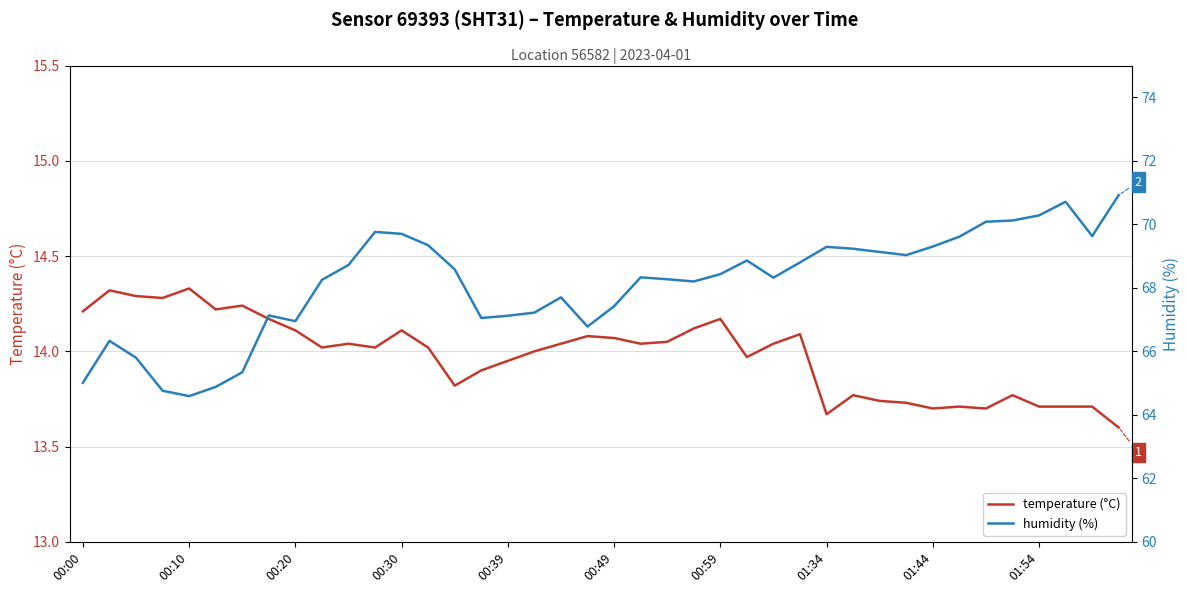

Reading left to right, transcribe all the data shown in this chart.

temperature (°C): 14.2	14.3	14.3	14.3	14.3	14.2	14.2	14.2	14.1	14.0	14.0	14.0	14.1	14.0	13.8	13.9	13.9	14.0	14.0	14.1	14.1	14.0	14.1	14.1	14.2	14.0	14.0	14.1	13.7	13.8	13.7	13.7	13.7	13.7	13.7	13.8	13.7	13.7	13.7	13.6
humidity (%): 65.0	66.3	65.8	64.8	64.6	64.9	65.3	67.1	67.0	68.2	68.7	69.8	69.7	69.3	68.6	67.0	67.1	67.2	67.7	66.8	67.4	68.3	68.3	68.2	68.4	68.9	68.3	68.8	69.3	69.2	69.1	69.0	69.3	69.6	70.1	70.1	70.3	70.7	69.6	70.9